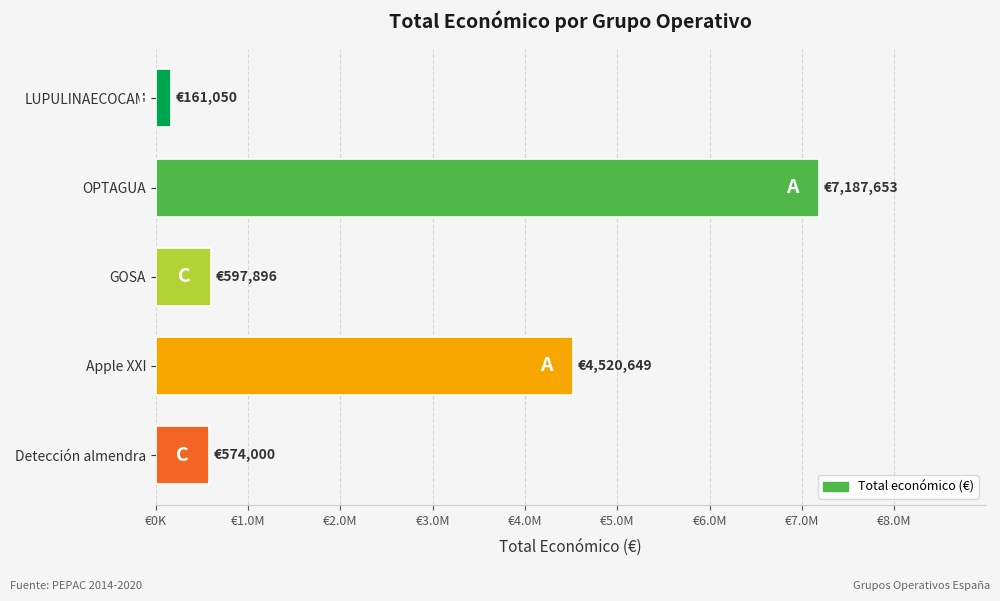

What is the difference between the maximum and minimum values?

7026603